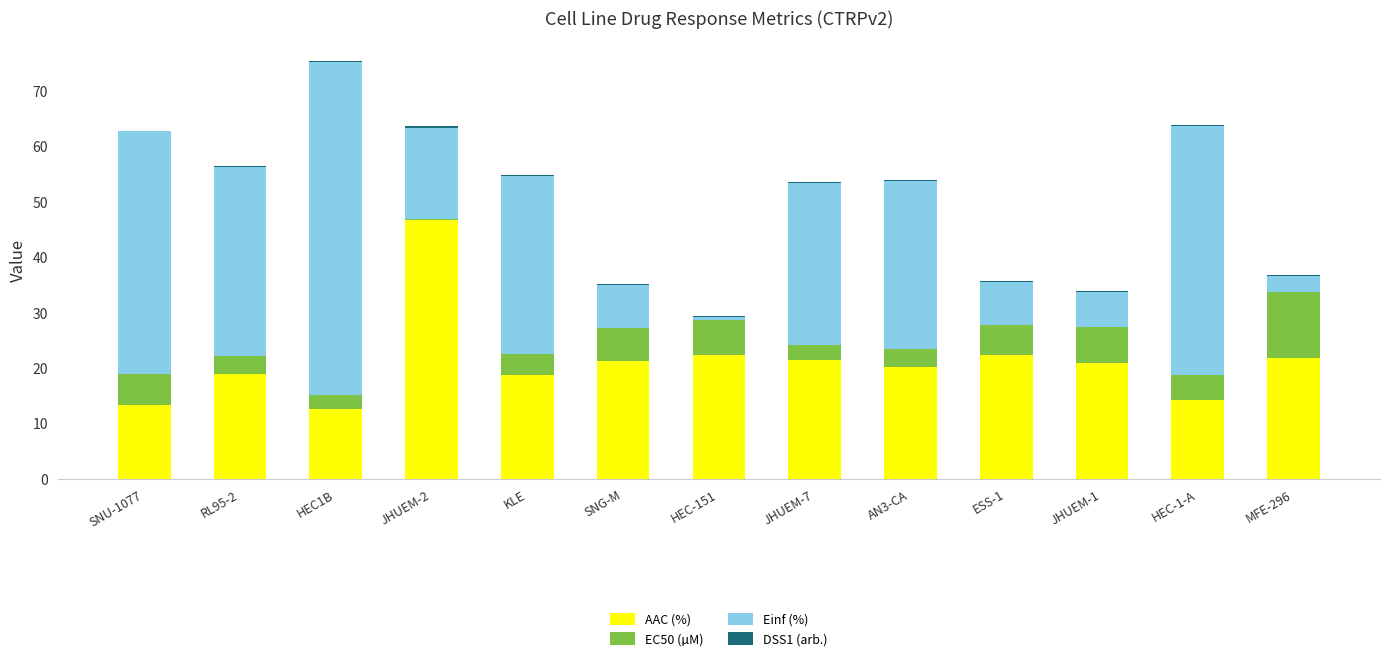

At which label does AAC (%) reach its peak?

JHUEM-2